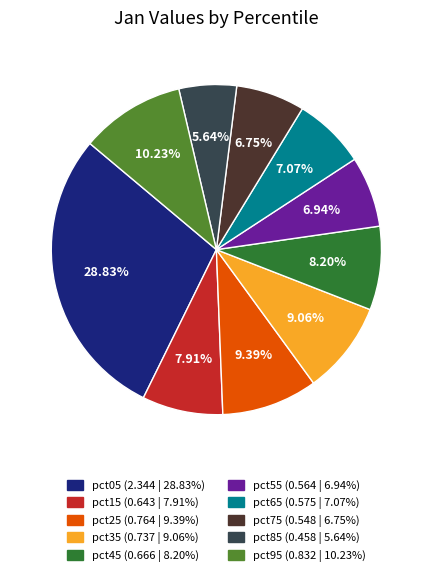

Count the number of slices in the pie.

10